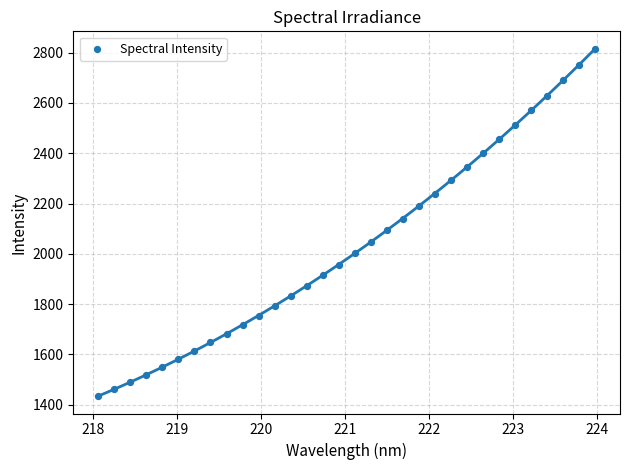

What is the range of Y values (max minus min)?

1381.5